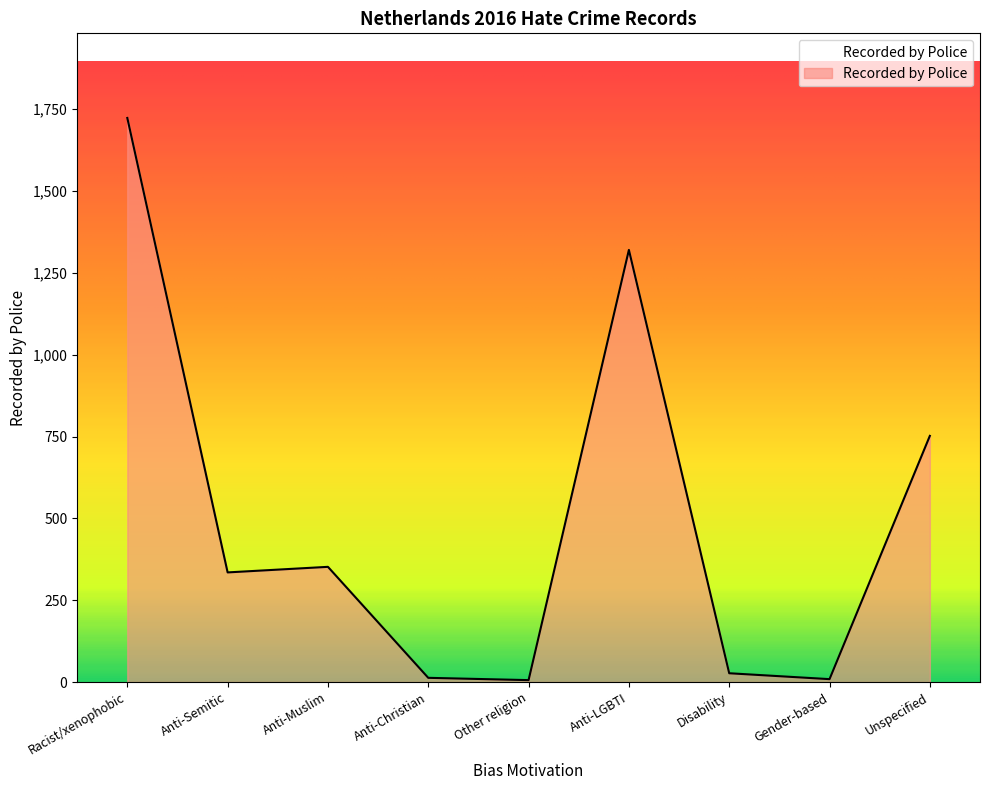

Does the chart have visible grid lines?

No